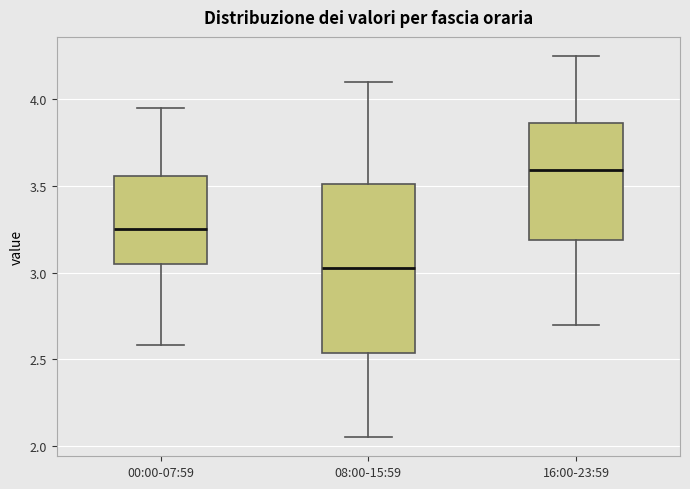

Reading left to right, transcribe this box plot: for each box, give where its median line is, the range the box spans, and where its two whiskers end, as read against the y-axis. The values are not printed on the chart, so give them approximately, as read against the axis.

00:00-07:59: median 3.25, box 3.05 to 3.55, whiskers 2.60 to 3.95
08:00-15:59: median 3.05, box 2.55 to 3.50, whiskers 2.05 to 4.10
16:00-23:59: median 3.60, box 3.20 to 3.85, whiskers 2.70 to 4.25